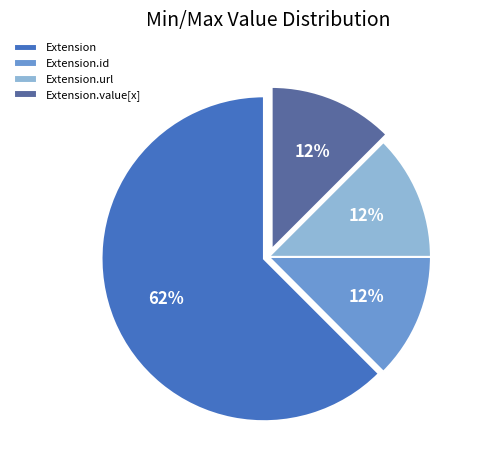

Which slice is the largest?

Extension